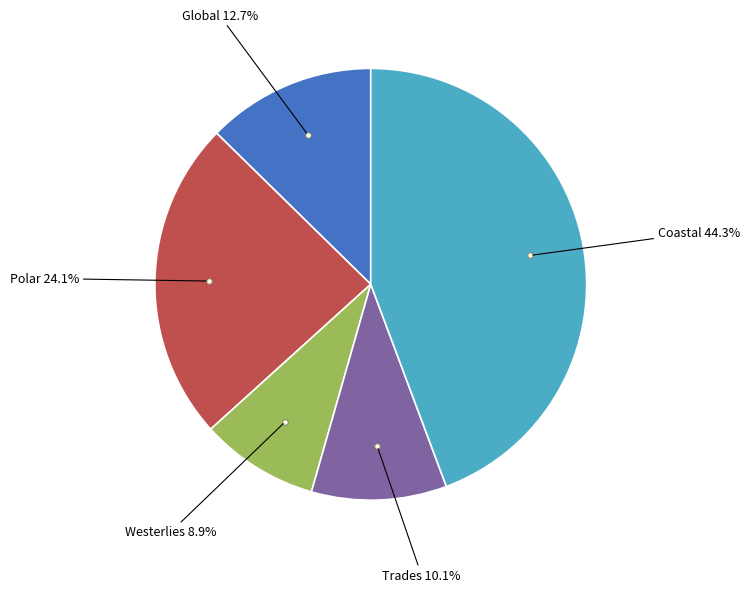

Is there a majority slice in this chart?

No